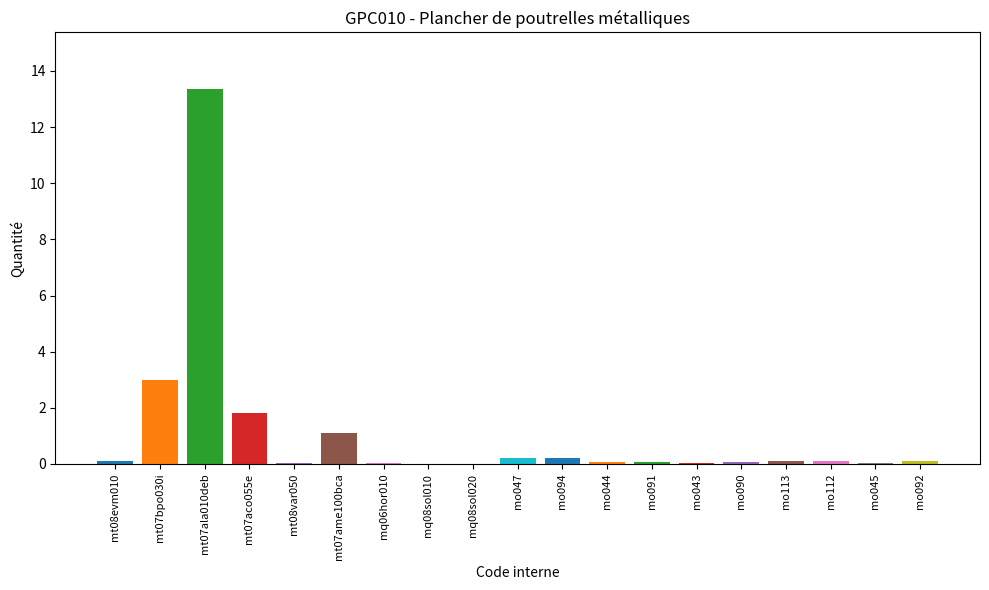

What is the sum of all values?

20.4